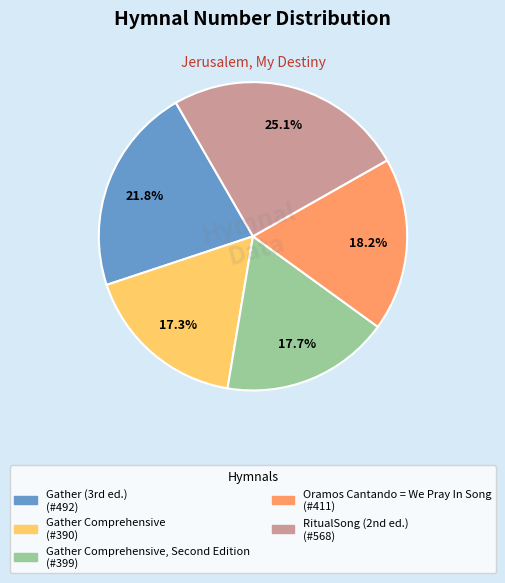

Is there a majority slice in this chart?

No